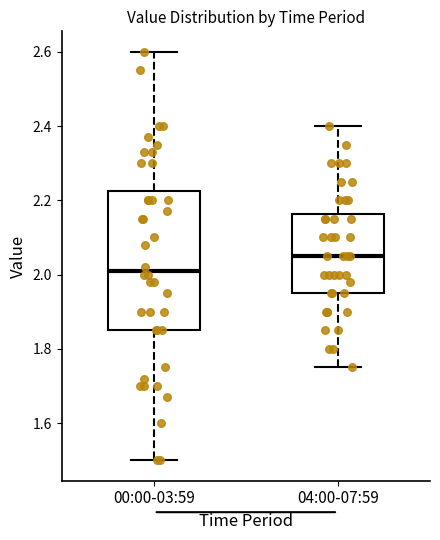

Which box has the lowest median line?

00:00-03:59